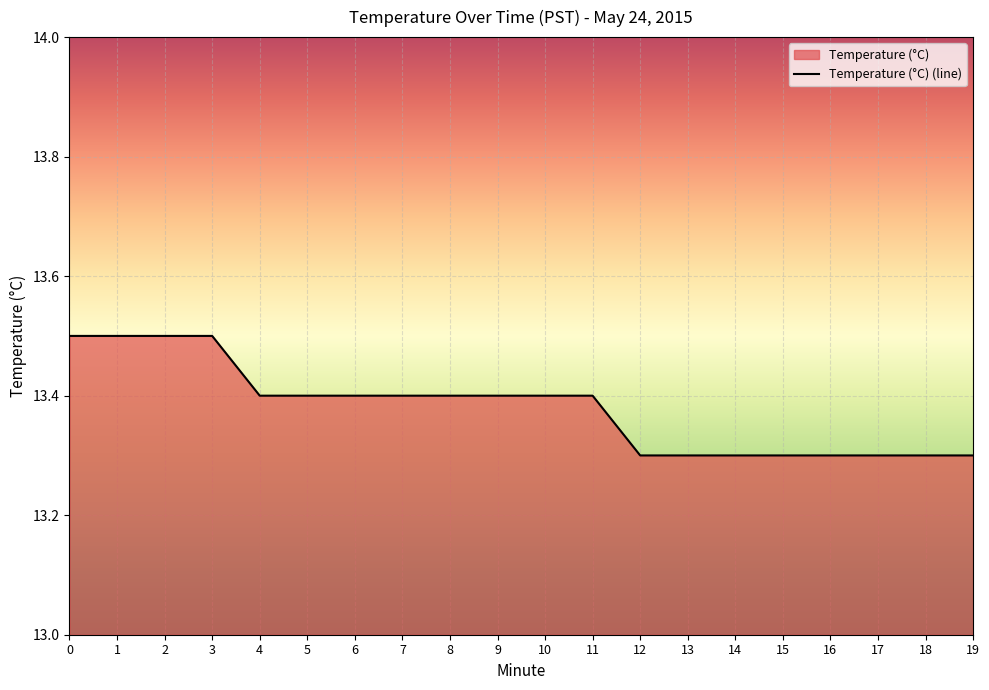

How many lines are shown in the chart?

1